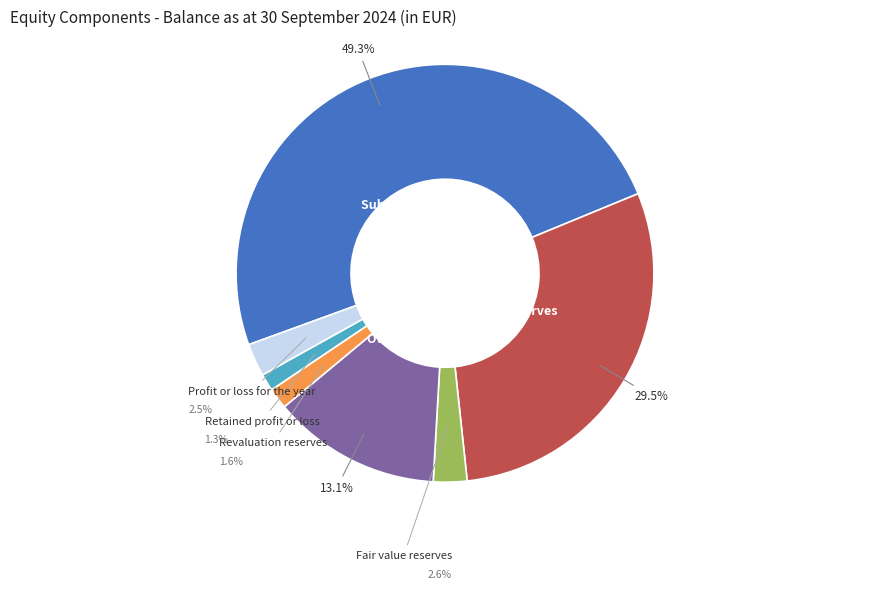

What portion of the pie excludes Subscribed capital?

50.7%